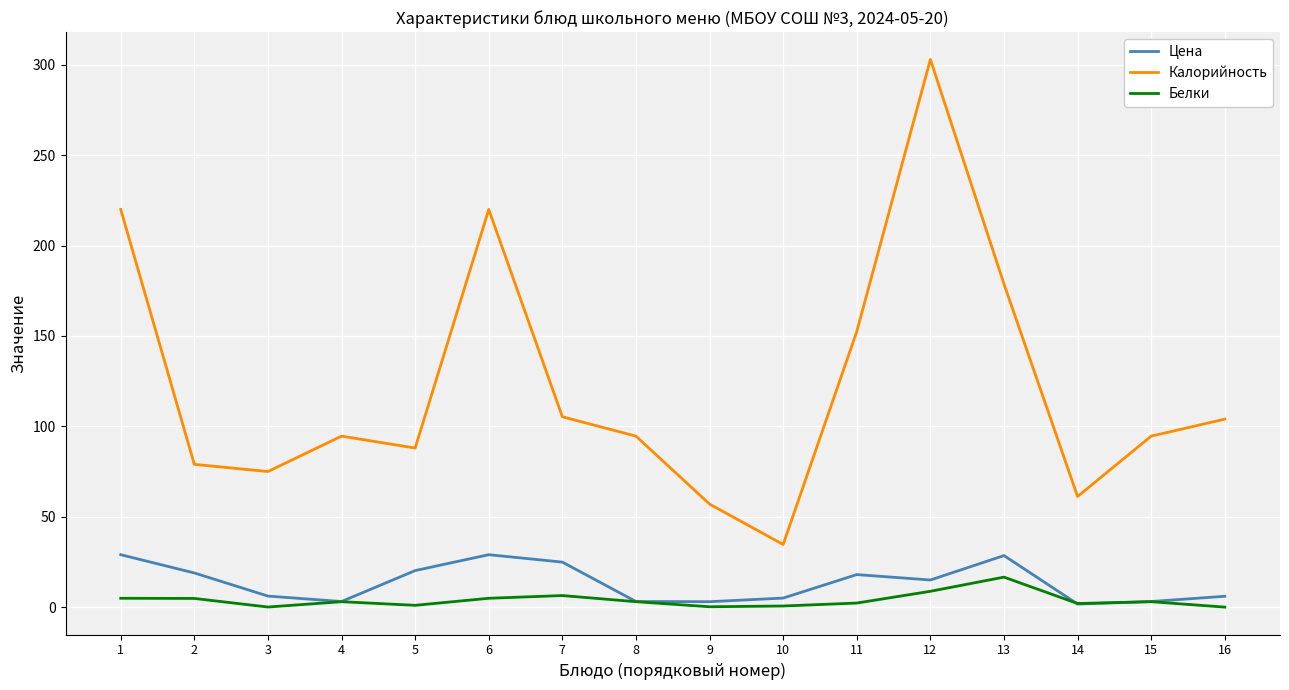

Between 4 and 10, which series saw the biggest shift?

Калорийность